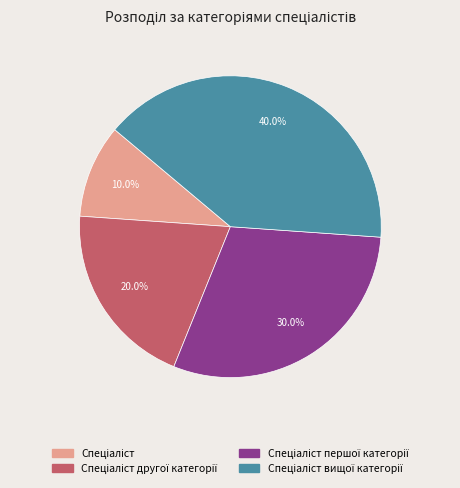

How many slices are in this pie chart?

4